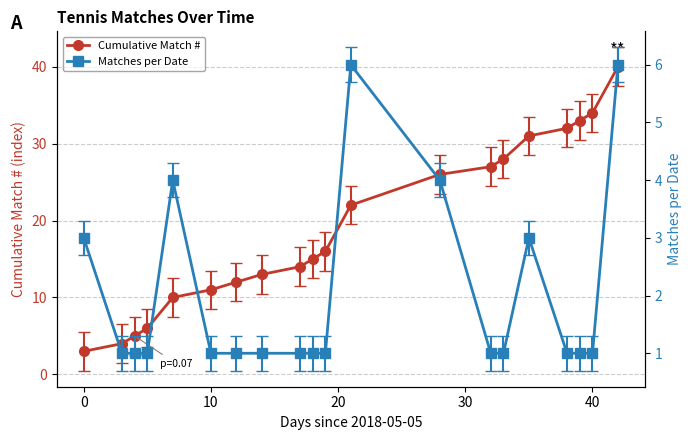

True or false: Matches per Date has more than 2 interior local peaks.

True